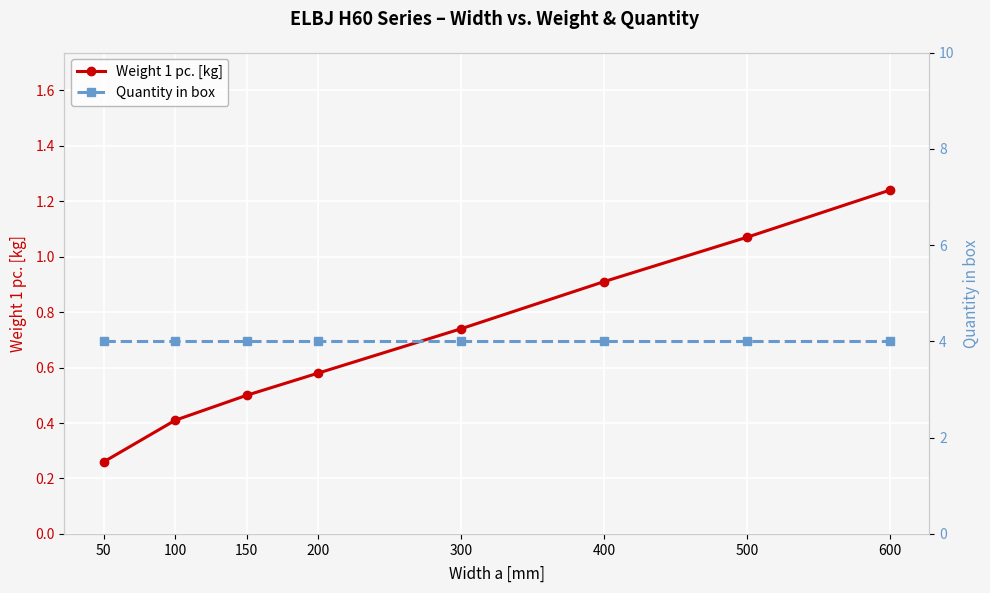

True or false: Quantity in box has more than 1 interior local peaks.

False